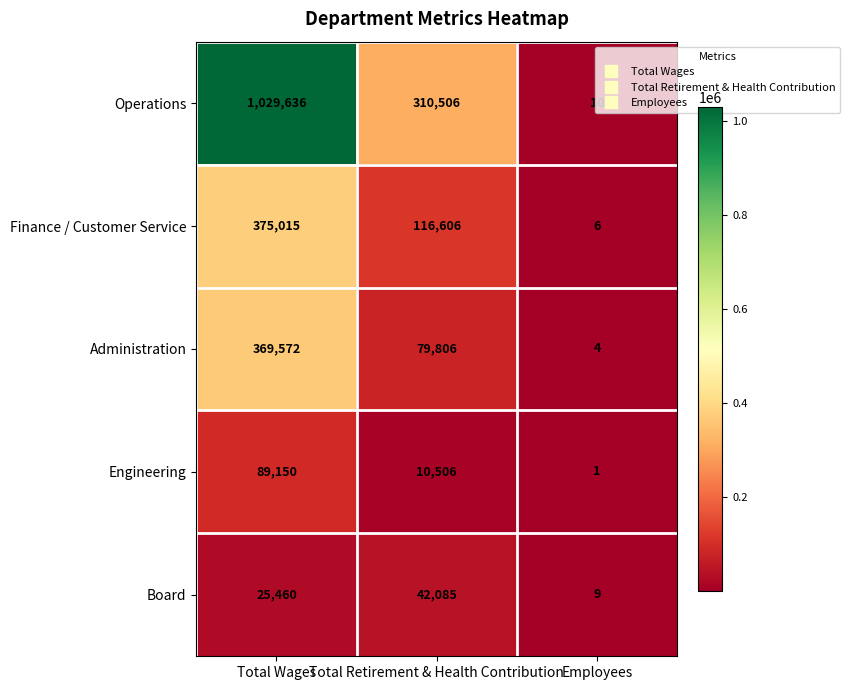

At how many categories does at least one series exceed 202272?

2